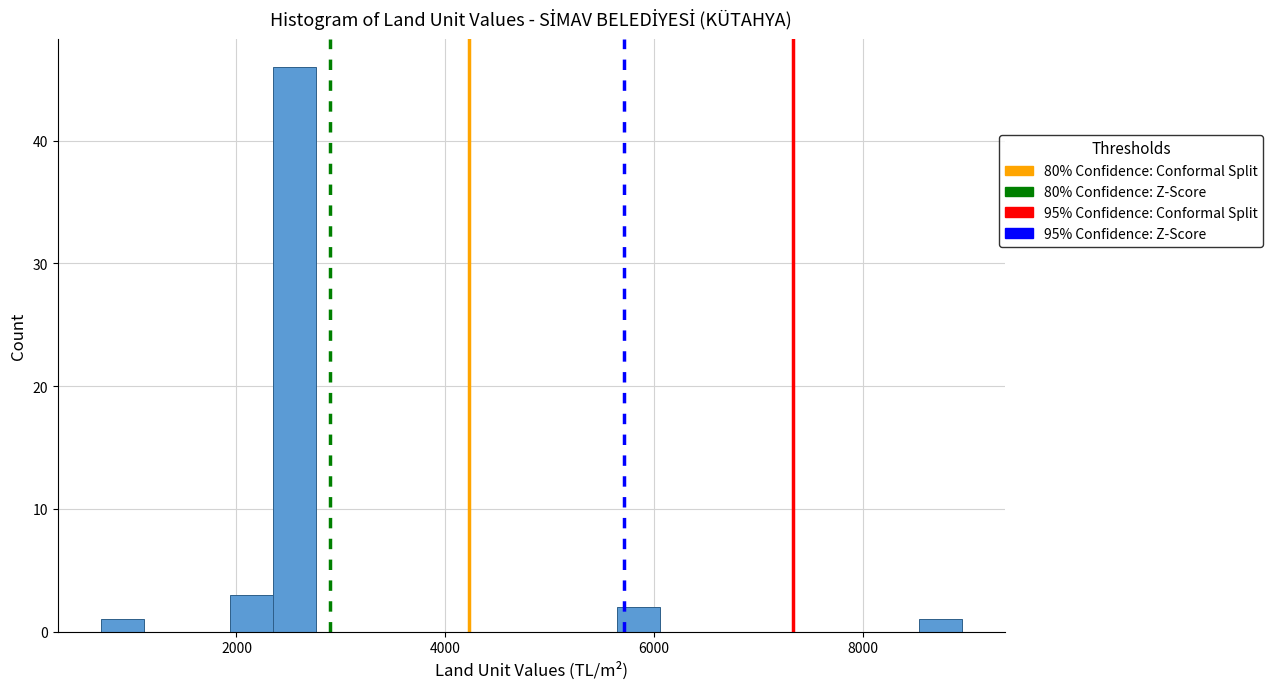

Read against the x-axis, roughly where is the centre of the tallest bar?

2600